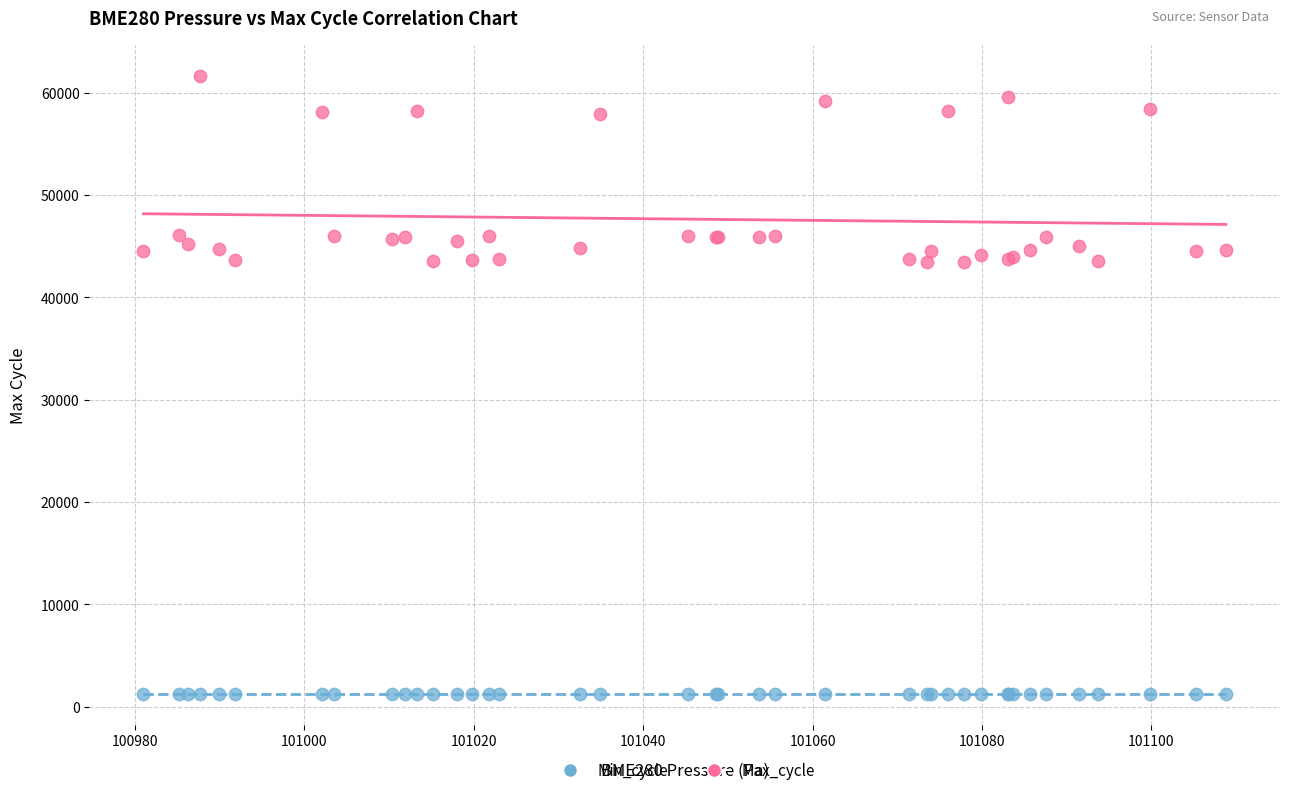

Which series contains the lowest Y value?

Min_cycle